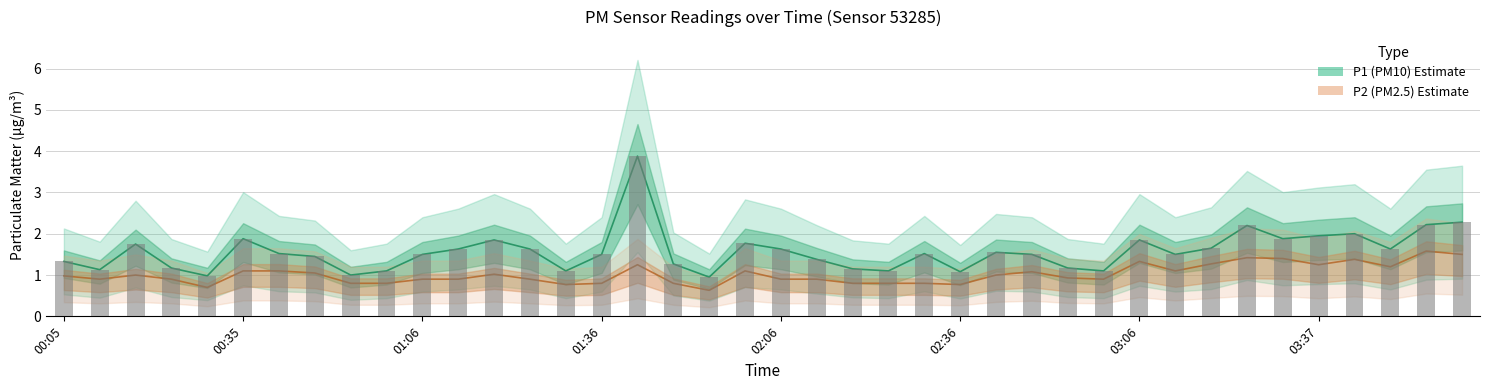

What is the sum of all P2 values?

40.7